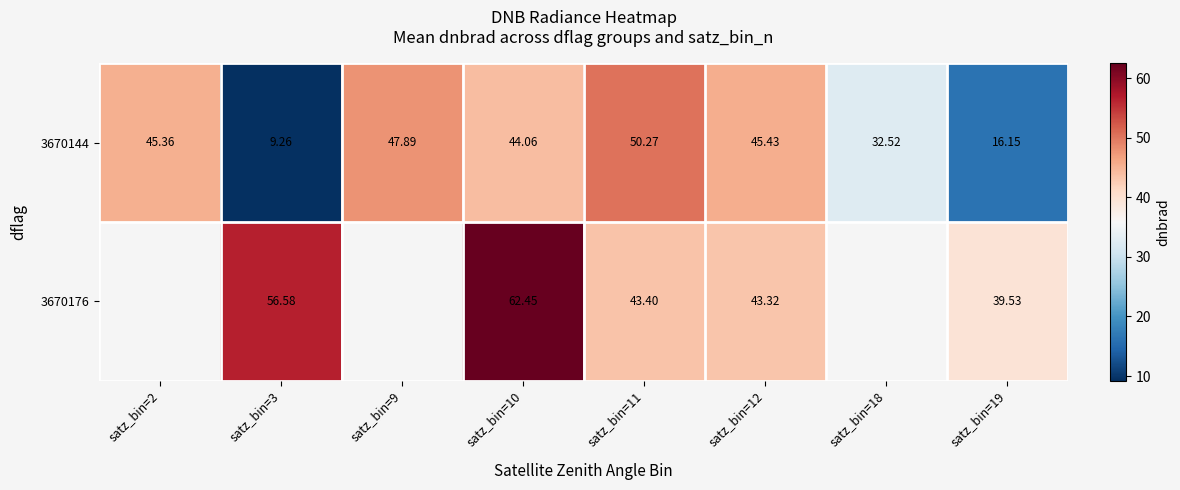

Which series has the largest range (max minus min)?

3670144